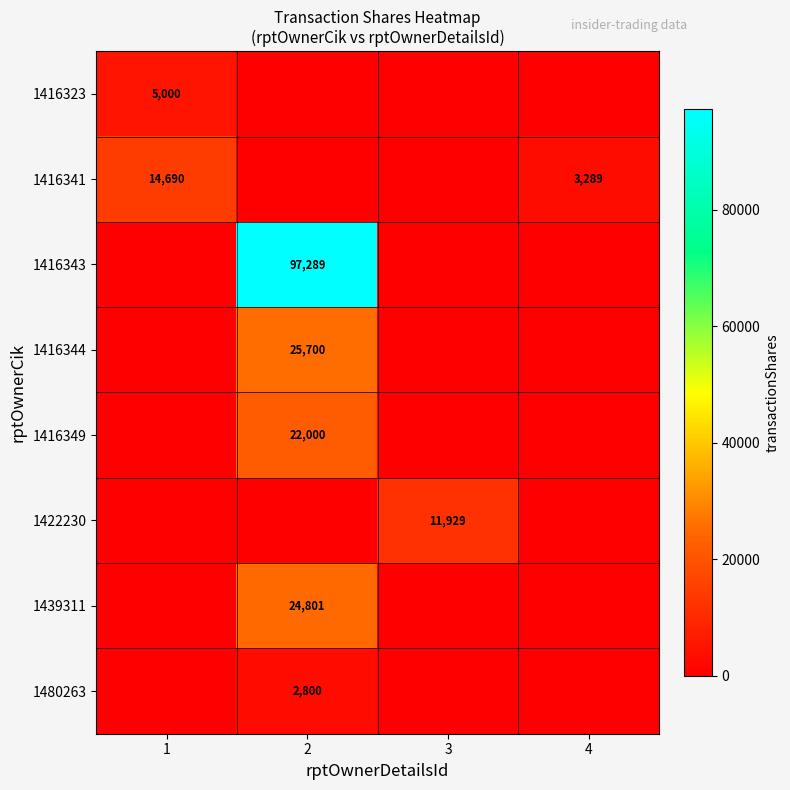

Which has a higher value, 1 or 3?

1